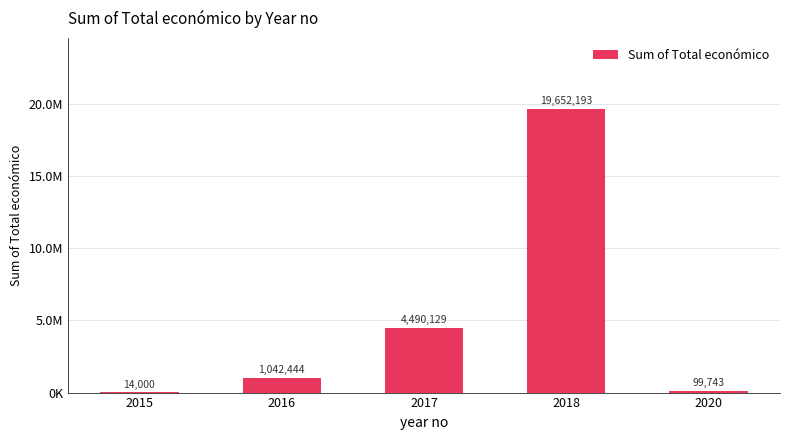

Are the bars horizontal?

No